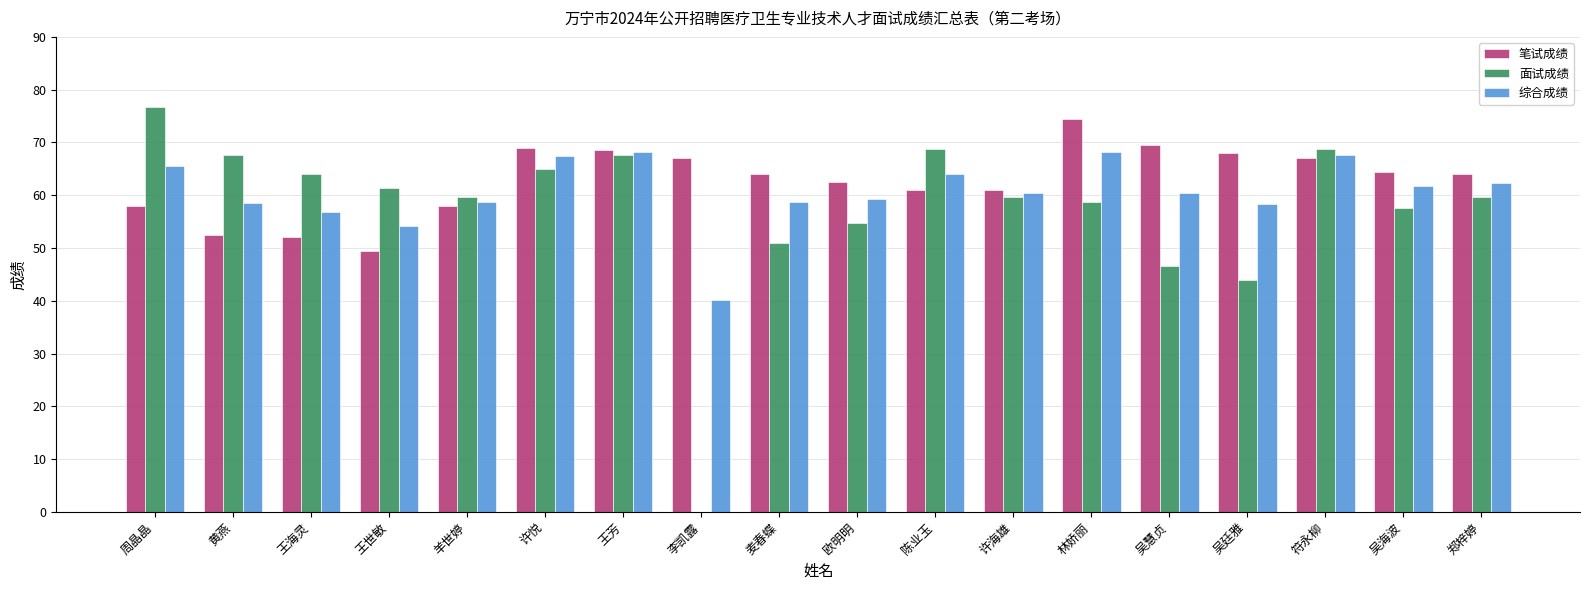

Which category has the highest value in the 面试成绩 series?

周晶晶